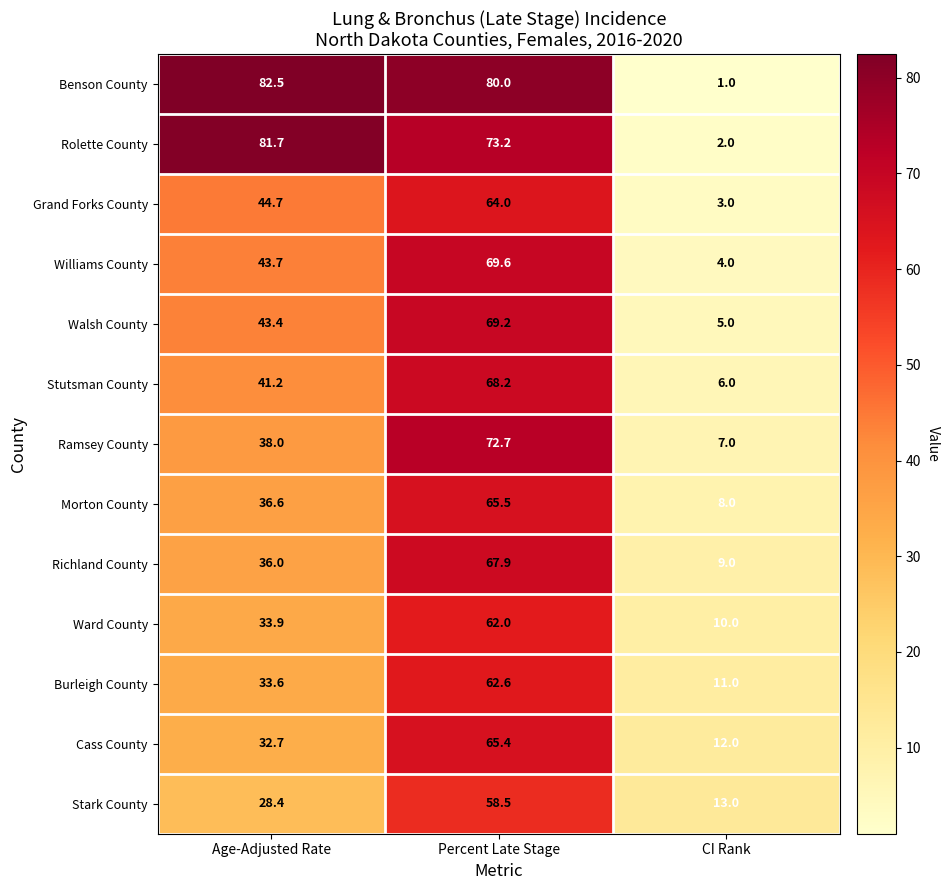

Where is Richland County nearest to the value 38?

Age-Adjusted Rate